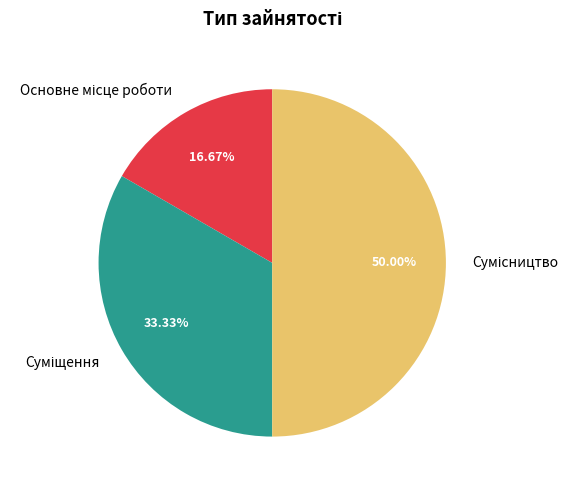

Rank the categories by value from highest to lowest.

Сумісництво, Суміщення, Основне місце роботи